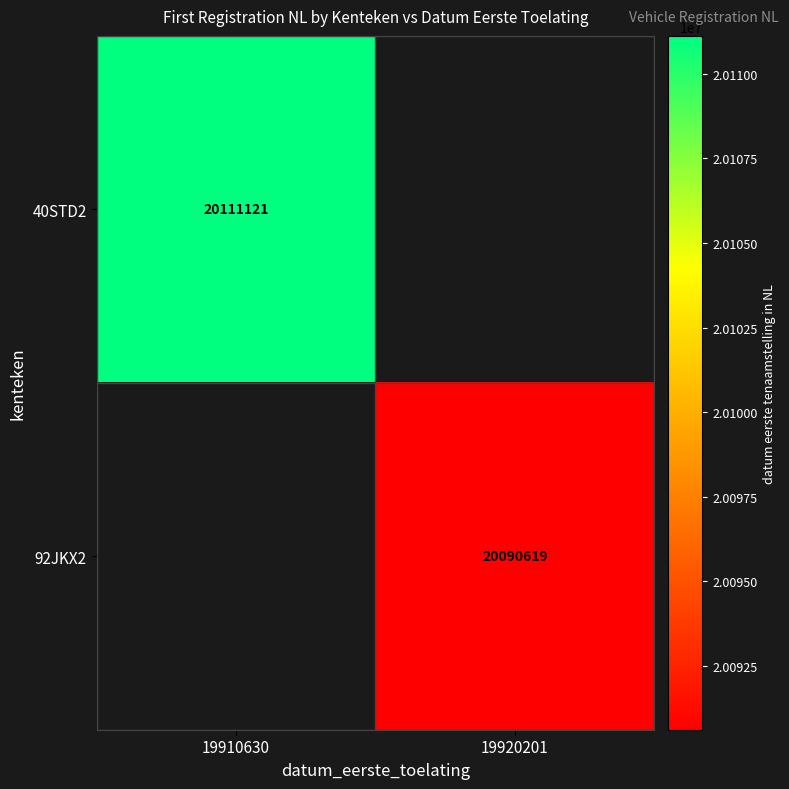

Is it true that 92JKX2 equals 20090619 at 19920201?

True